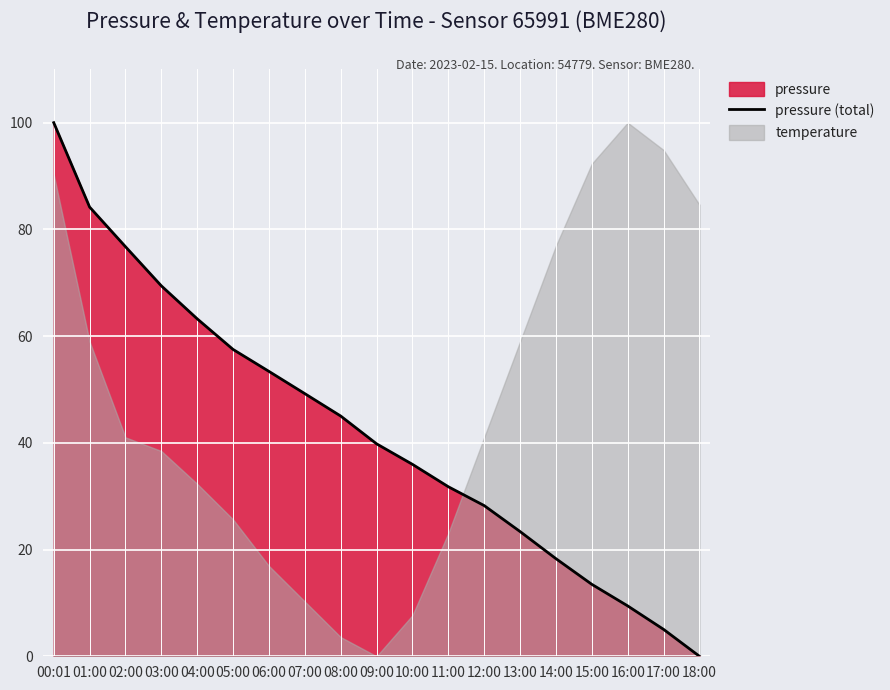

Rank the categories by value from highest to lowest.

00:01, 01:00, 02:00, 03:00, 04:00, 05:00, 06:00, 07:00, 08:00, 09:00, 10:00, 11:00, 12:00, 13:00, 14:00, 15:00, 16:00, 17:00, 18:00